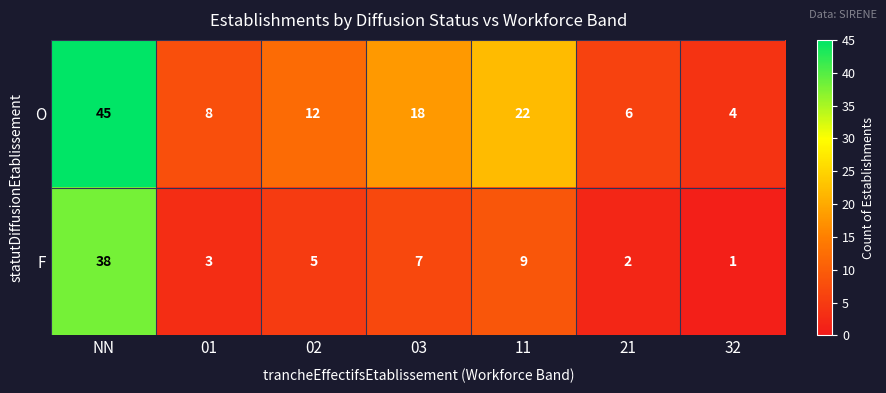

What is the total value across all series at 21?

8